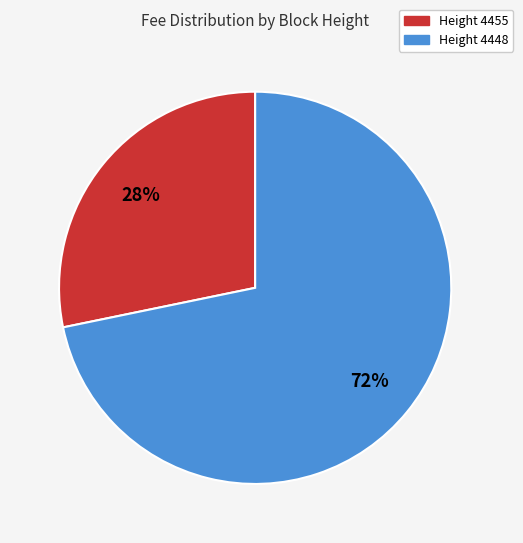

To the nearest percent, what is the difference between the largest and smallest slice percentages?

44%